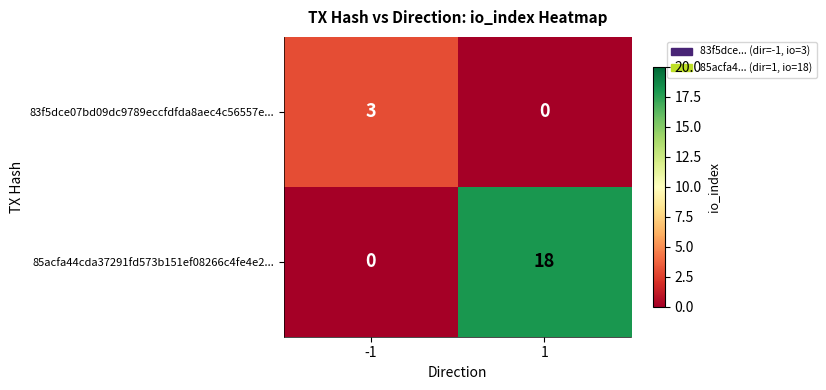

What is the total value across all series at -1?

3